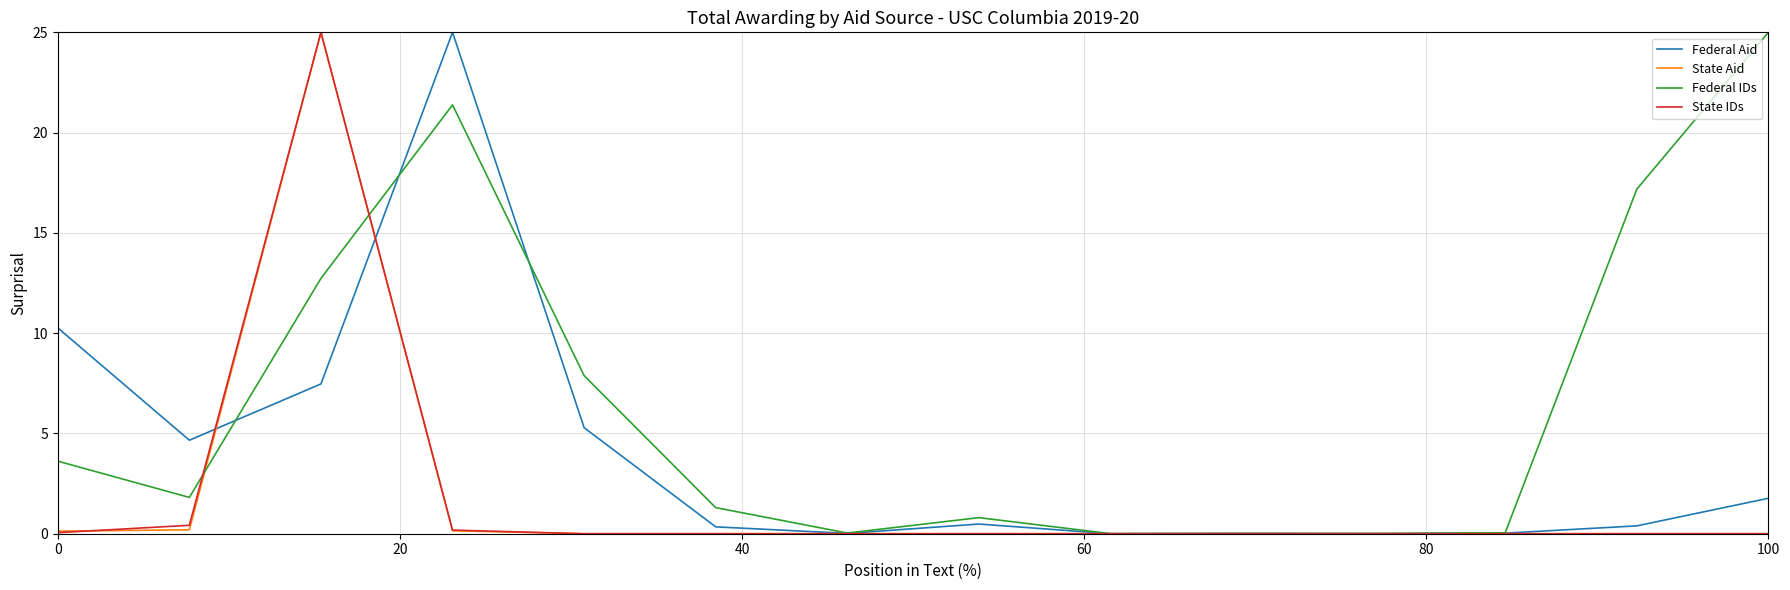

Which series has the largest total across all categories?

Federal IDs